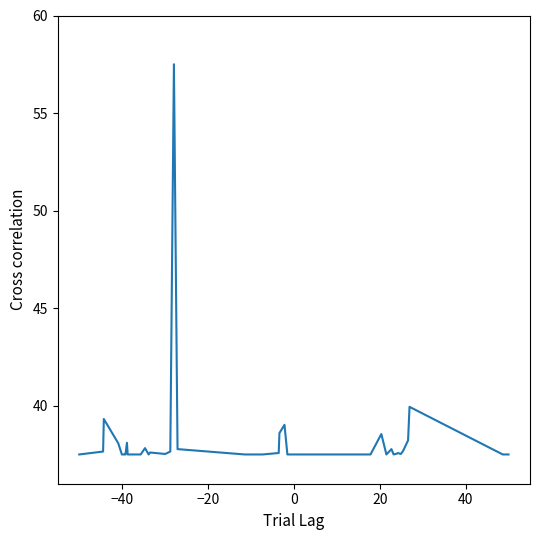

What is the minimum value shown in the chart?

37.5